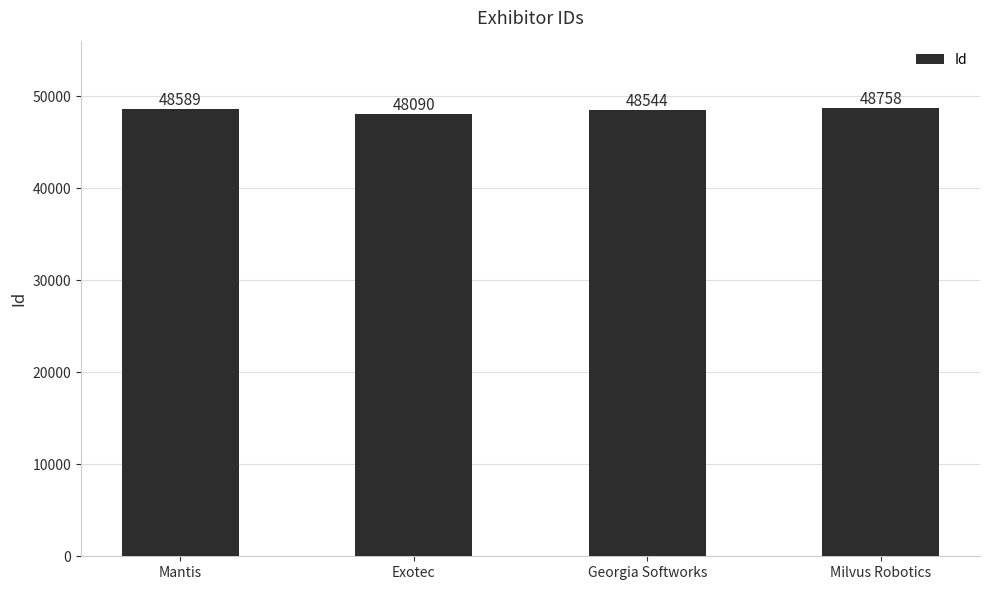

True or false: the data shows 64723 at Milvus Robotics.

False